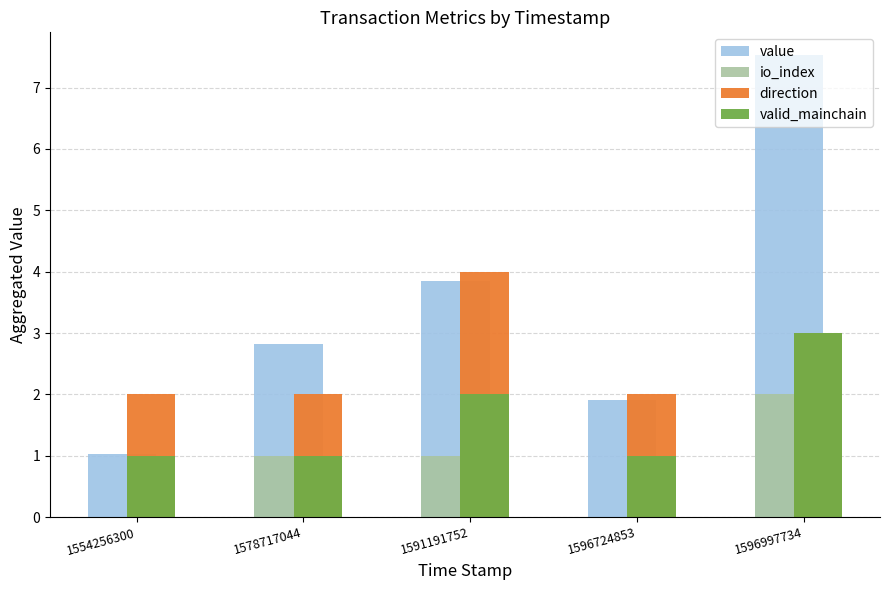

Which series has the widest spread of values?

value